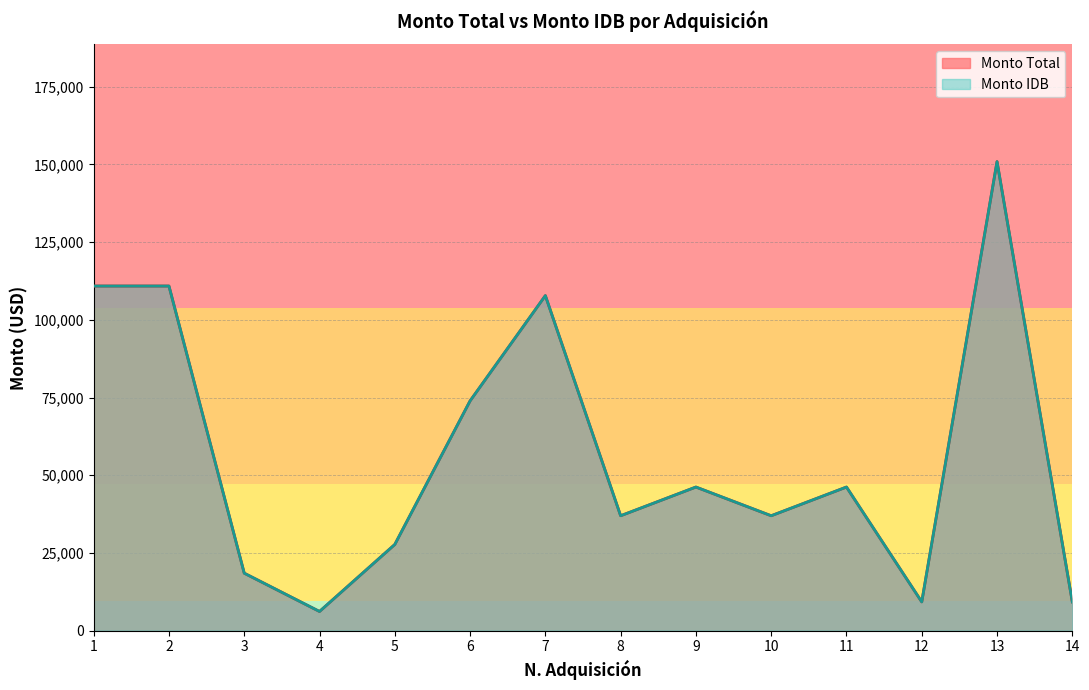

Which series has the largest total across all categories?

Monto Total